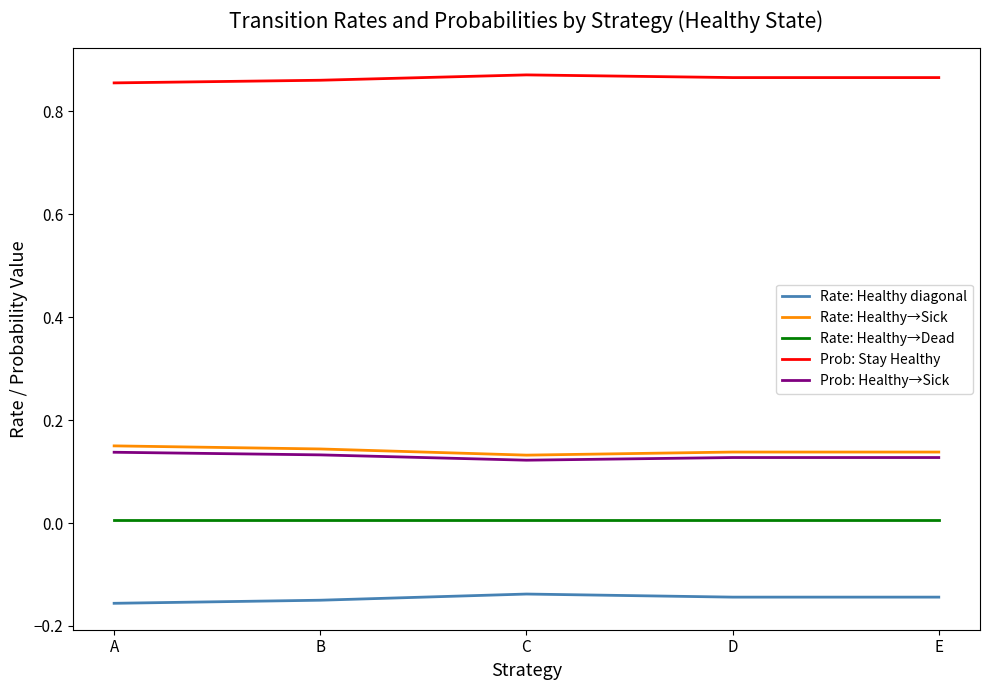

Is the value of Rate: Healthy→Sick at C greater than the value of Rate: Healthy→Dead at B?

Yes